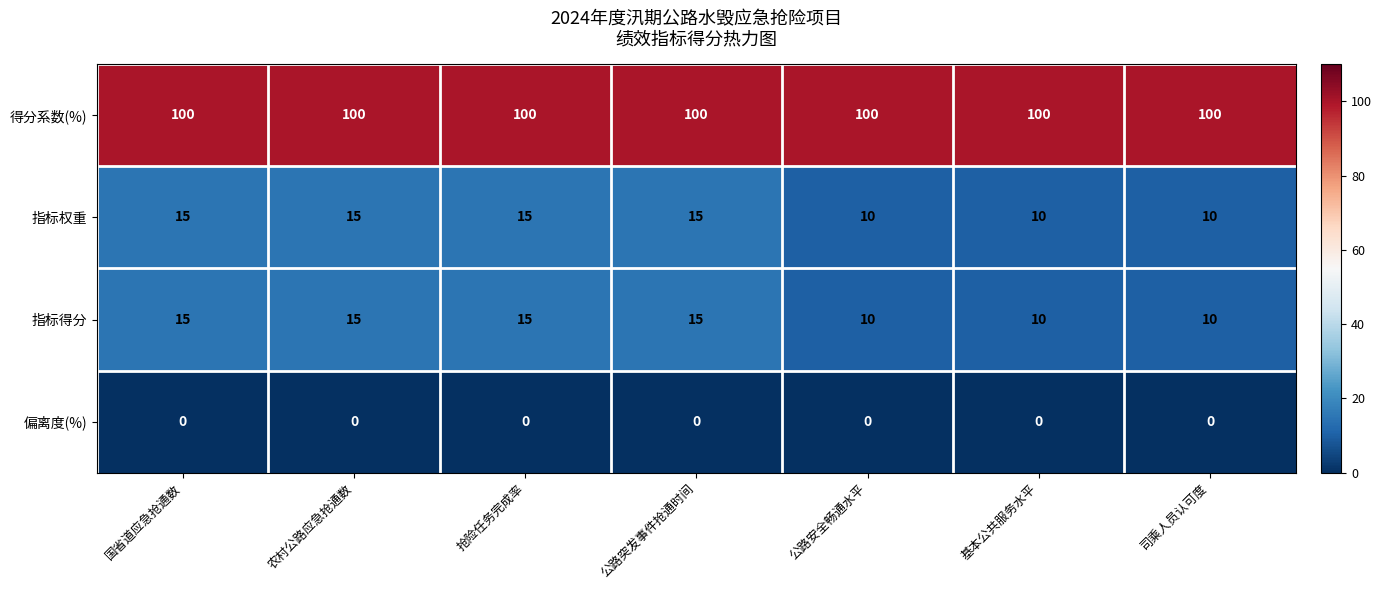

What is the total value across all series at 基本公共服务水平?

120